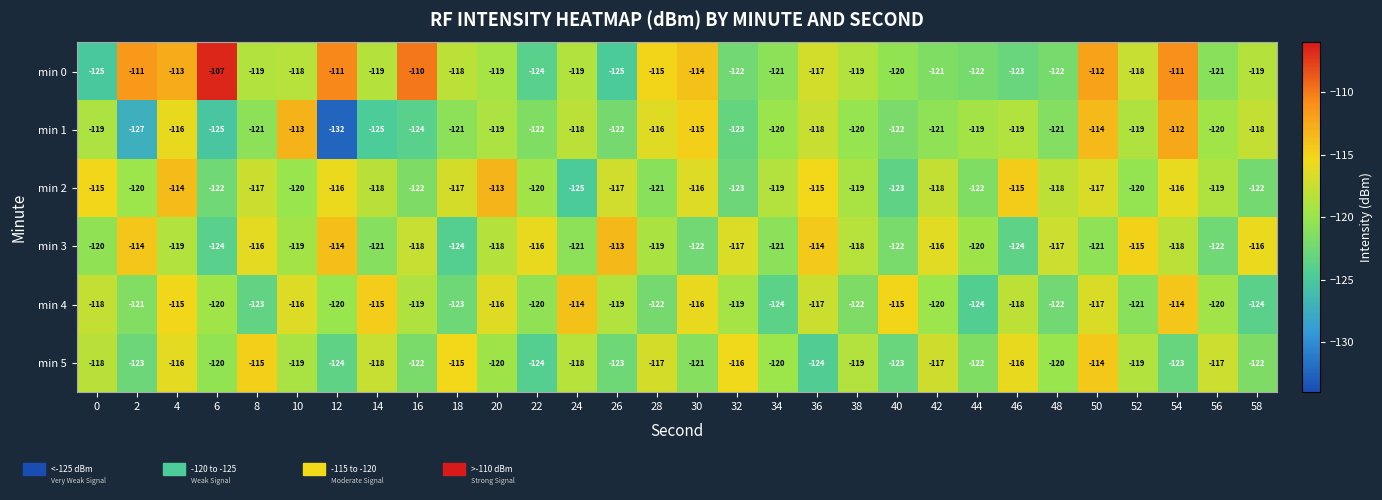

At which category does the chart reach its minimum across all series?

12